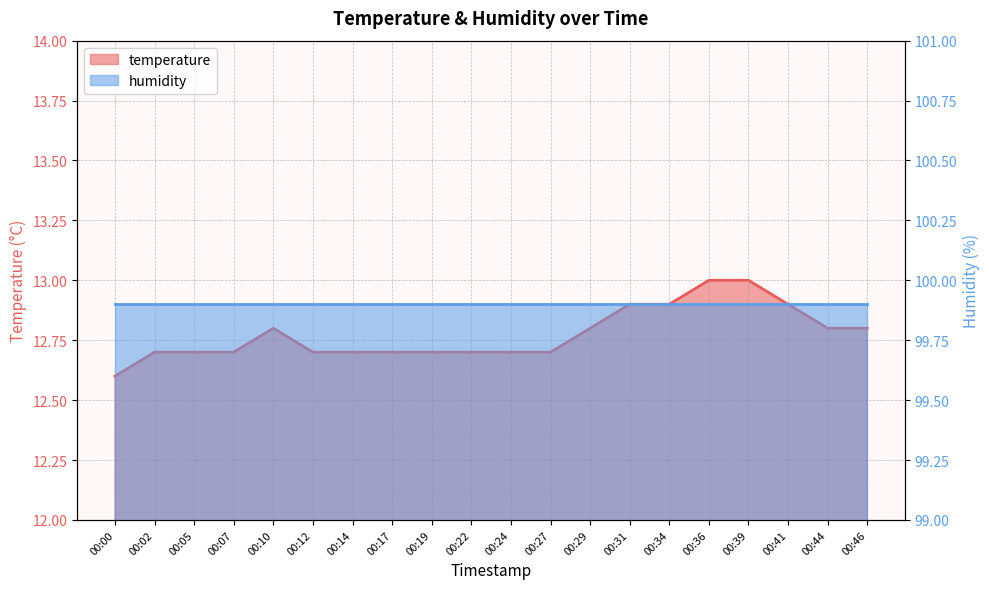

What is the value of the 9th point from the left?

12.7